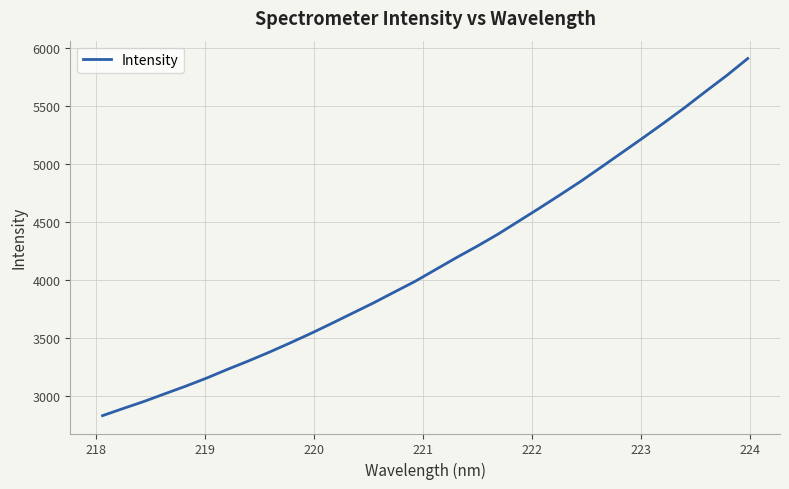

What is the difference between the maximum and minimum values?

3077.7